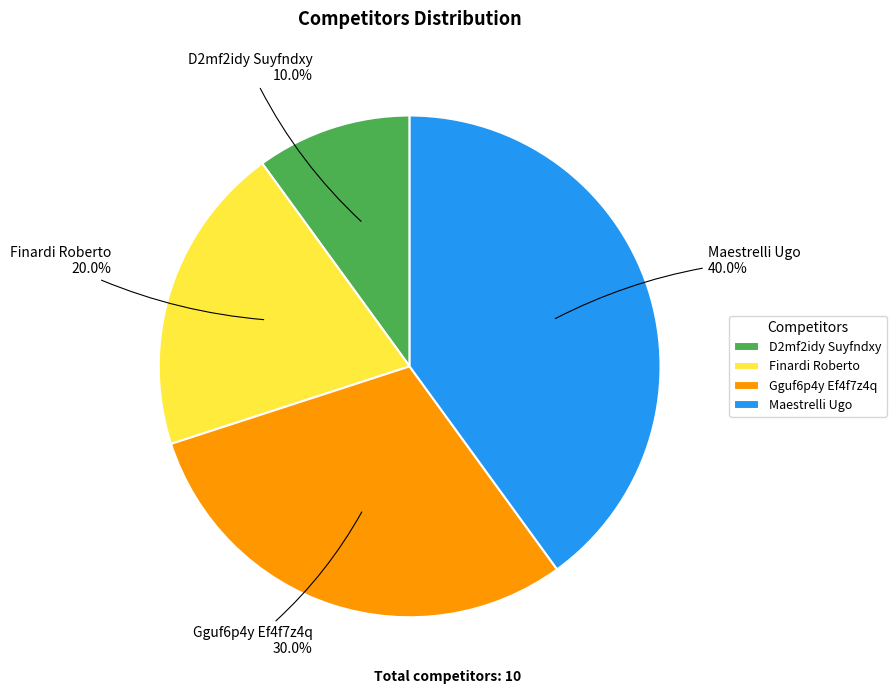

Which category has the smallest portion of the pie?

D2mf2idy Suyfndxy